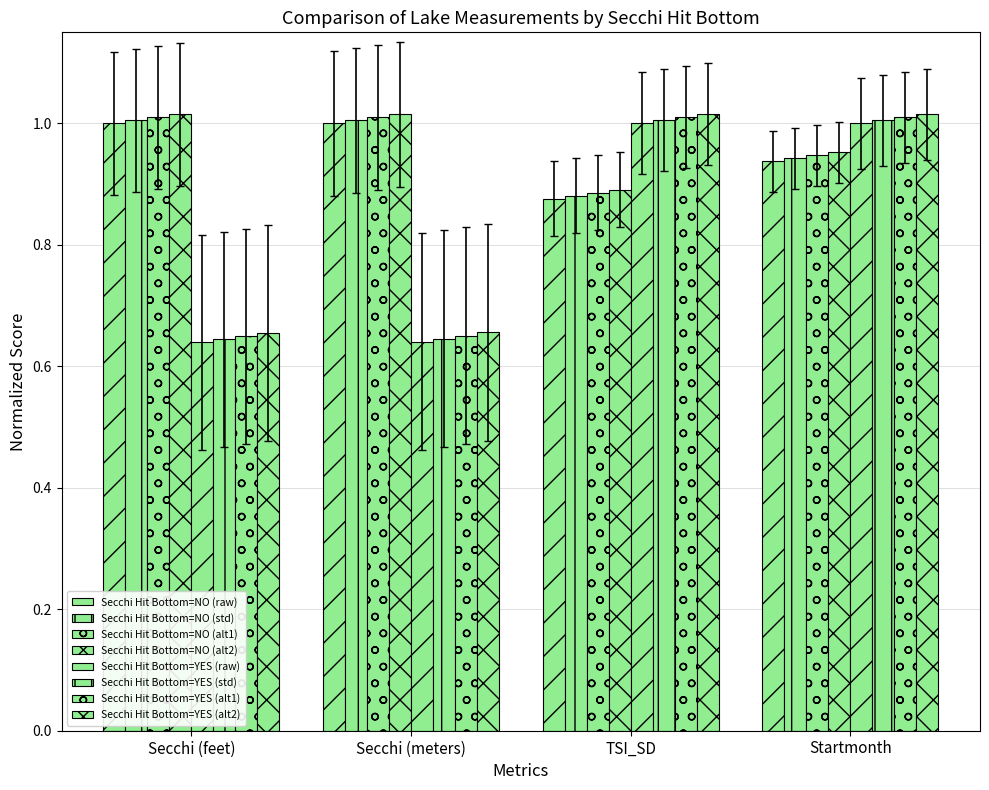

How many groups of bars are there?

4